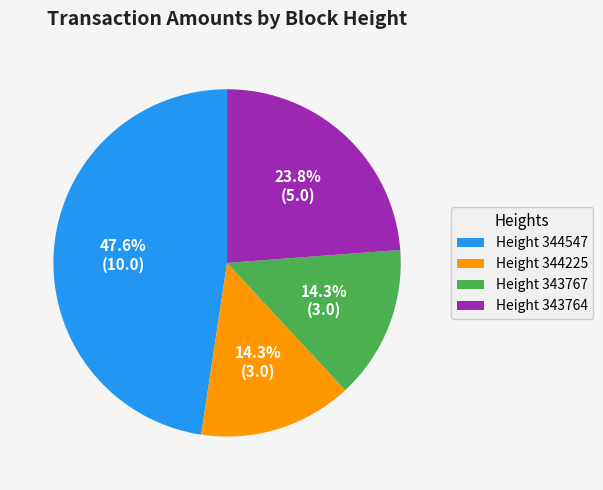

Which category has the biggest portion of the pie?

Height 344547